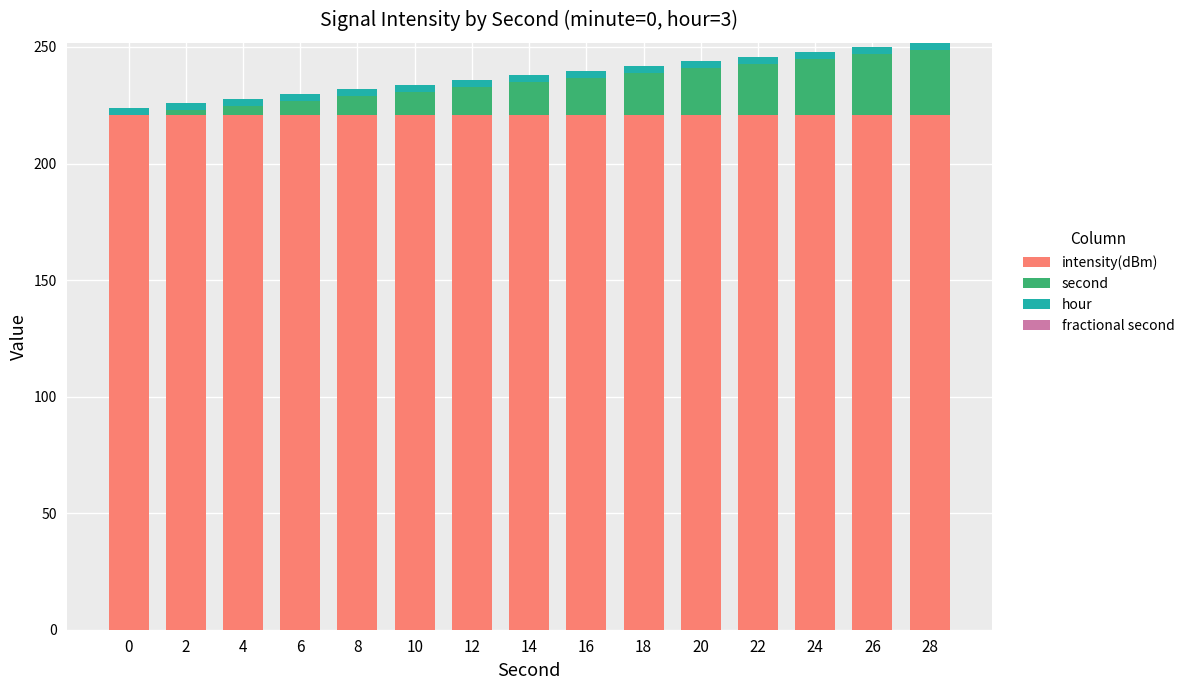

The intensity(dBm) series shows 396.2 at 20. True or false?

False